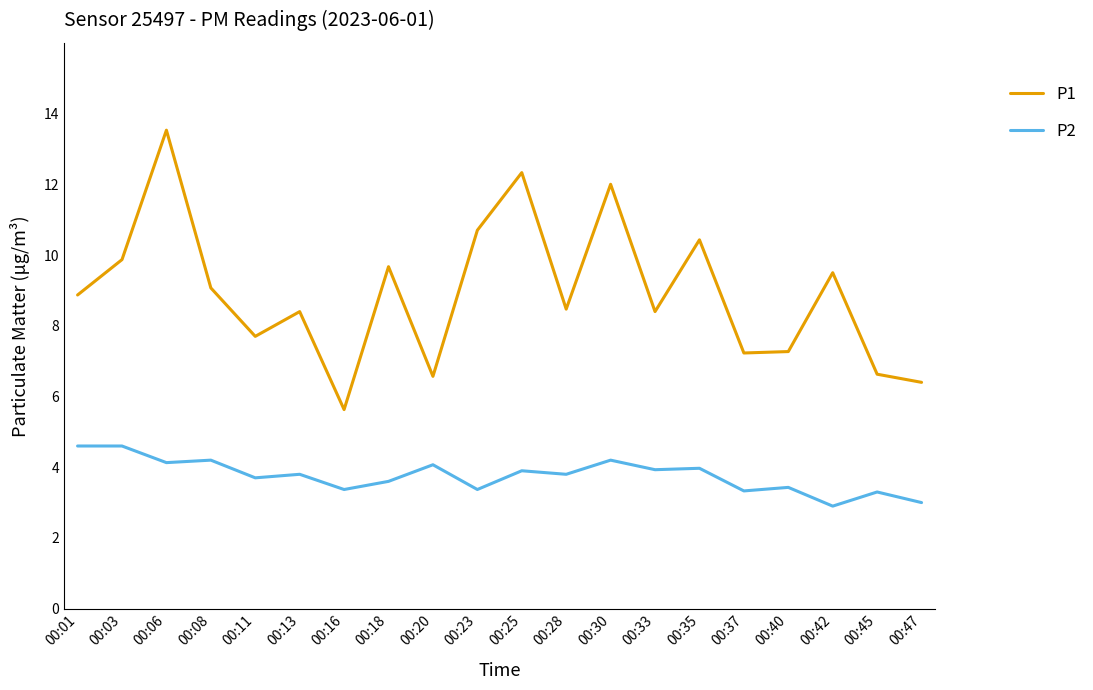

Which series has the largest total across all categories?

P1